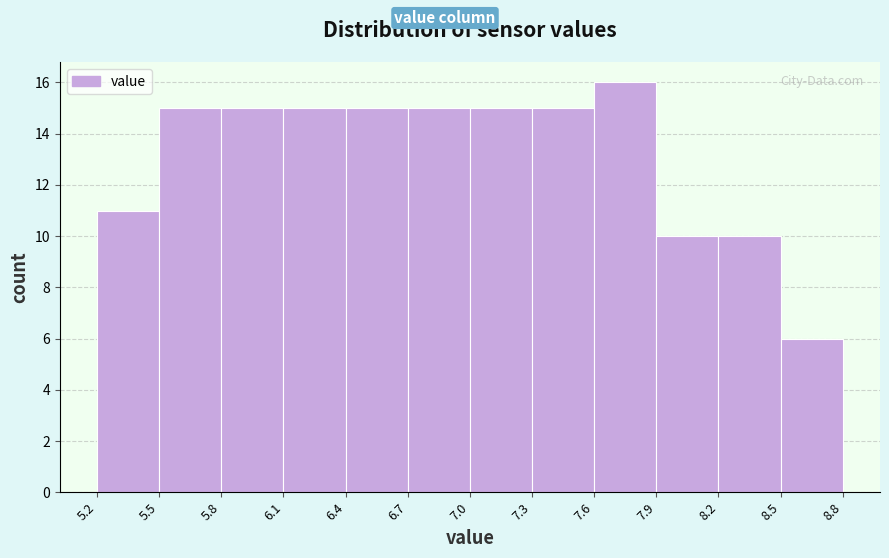

Reading left to right, list every bar in this chart as the range it spans on the x-axis followed by its height. The values are not printed on the chart, so give them approximately, as read against the axis.

5.2 to 5.5: 11
5.5 to 5.8: 15
5.8 to 6.1: 15
6.1 to 6.4: 15
6.4 to 6.7: 15
6.7 to 7.0: 15
7.0 to 7.3: 15
7.3 to 7.6: 15
7.6 to 7.9: 16
7.9 to 8.2: 10
8.2 to 8.5: 10
8.5 to 8.8: 6